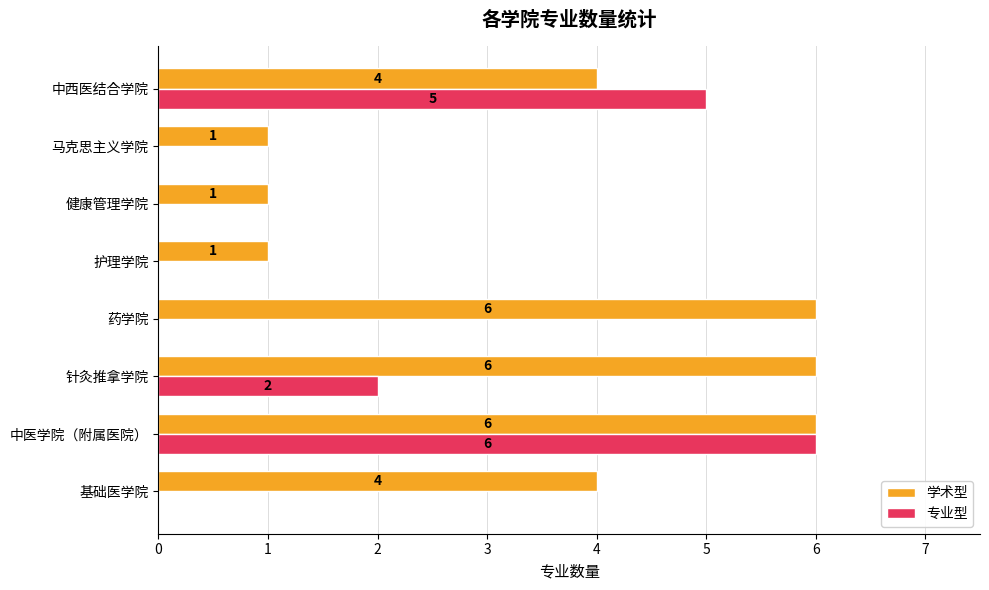

Which series changed the most between 马克思主义学院 and 中西医结合学院?

专业型